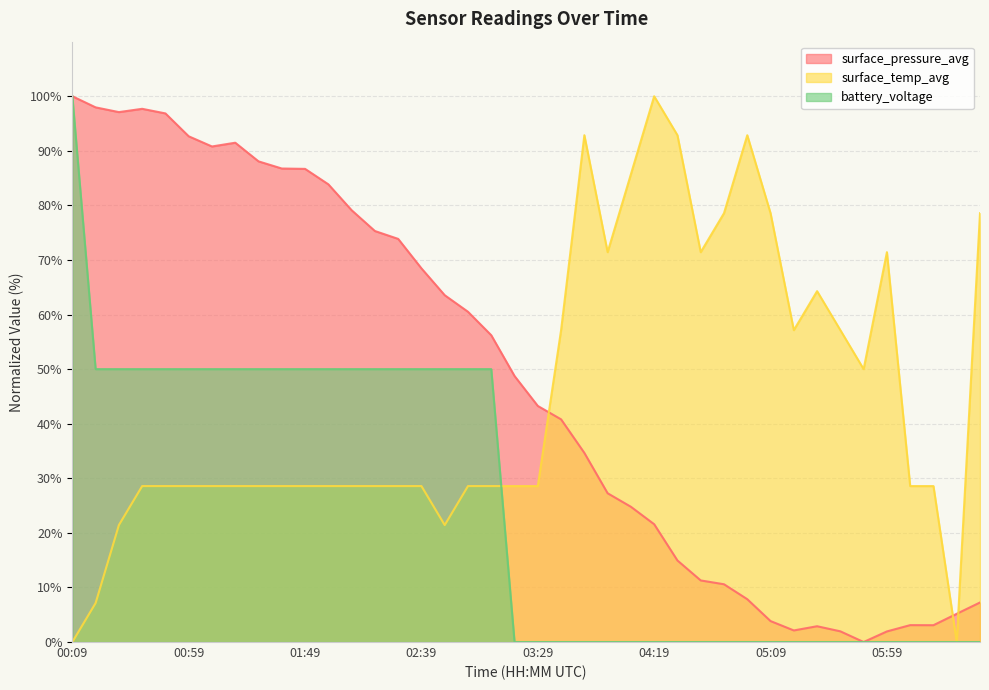

Reading left to right, transcribe all the data shown in this chart.

surface_pressure_avg: 00:09=100.0	00:19=98.0	00:29=97.1	00:39=97.7	00:49=96.9	00:59=92.7	01:09=90.8	01:19=91.5	01:29=88.1	01:39=86.8	01:49=86.7	01:59=83.9	02:09=79.1	02:19=75.3	02:29=73.9	02:39=68.5	02:49=63.5	02:59=60.5	03:09=56.2	03:19=48.7	03:29=43.3	03:39=40.8	03:49=34.7	03:59=27.3	04:09=24.8	04:19=21.6	04:29=14.9	04:39=11.3	04:49=10.6	04:59=7.8	05:09=3.8	05:19=2.1	05:29=2.9	05:39=2.0	05:49=0.0	05:59=1.9	06:09=3.1	06:19=3.1	06:29=5.2	06:39=7.2
surface_temp_avg: 00:09=0.0	00:19=7.1	00:29=21.4	00:39=28.6	00:49=28.6	00:59=28.6	01:09=28.6	01:19=28.6	01:29=28.6	01:39=28.6	01:49=28.6	01:59=28.6	02:09=28.6	02:19=28.6	02:29=28.6	02:39=28.6	02:49=21.4	02:59=28.6	03:09=28.6	03:19=28.6	03:29=28.6	03:39=57.1	03:49=92.9	03:59=71.4	04:09=85.7	04:19=100.0	04:29=92.9	04:39=71.4	04:49=78.6	04:59=92.9	05:09=78.6	05:19=57.1	05:29=64.3	05:39=57.1	05:49=50.0	05:59=71.4	06:09=28.6	06:19=28.6	06:29=0.0	06:39=78.6
battery_voltage: 00:09=100.0	00:19=50.0	00:29=50.0	00:39=50.0	00:49=50.0	00:59=50.0	01:09=50.0	01:19=50.0	01:29=50.0	01:39=50.0	01:49=50.0	01:59=50.0	02:09=50.0	02:19=50.0	02:29=50.0	02:39=50.0	02:49=50.0	02:59=50.0	03:09=50.0	03:19=0.0	03:29=0.0	03:39=0.0	03:49=0.0	03:59=0.0	04:09=0.0	04:19=0.0	04:29=0.0	04:39=0.0	04:49=0.0	04:59=0.0	05:09=0.0	05:19=0.0	05:29=0.0	05:39=0.0	05:49=0.0	05:59=0.0	06:09=0.0	06:19=0.0	06:29=0.0	06:39=0.0